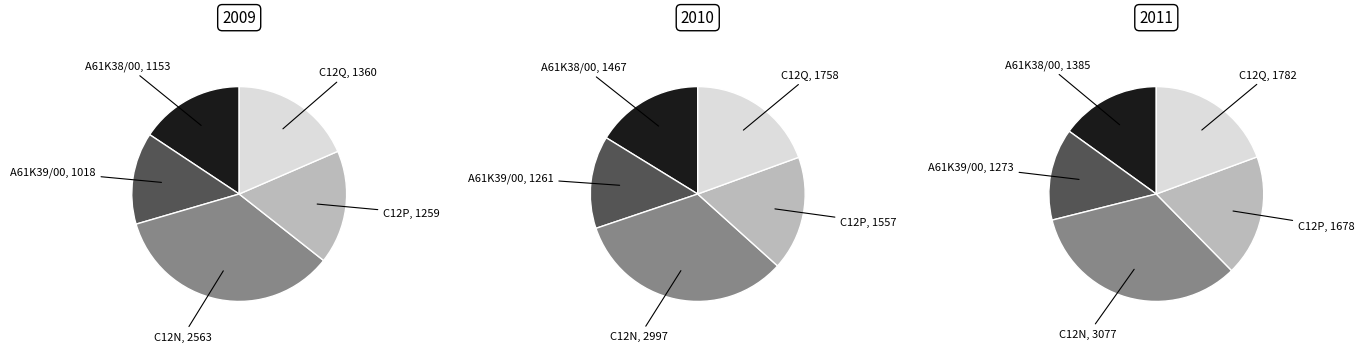

Which slice is the smallest?

A61K39/00